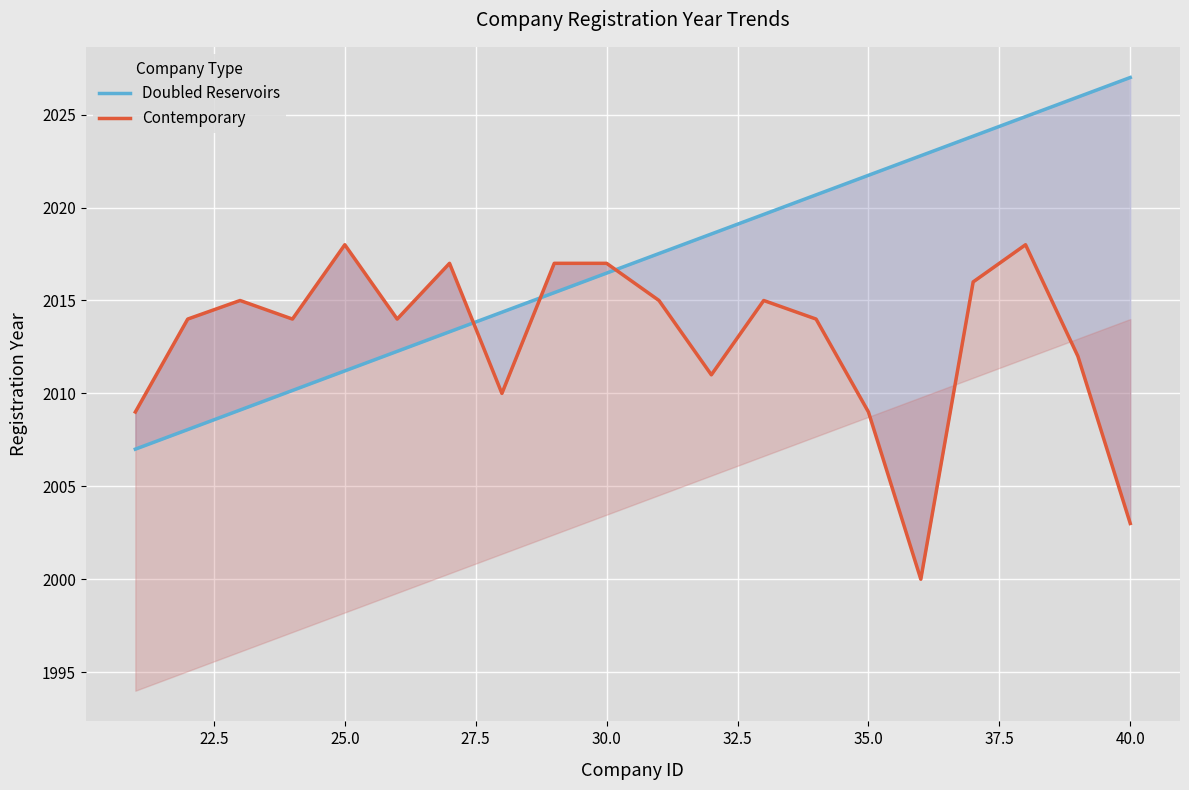

Which series has the widest spread of values?

Doubled Reservoirs